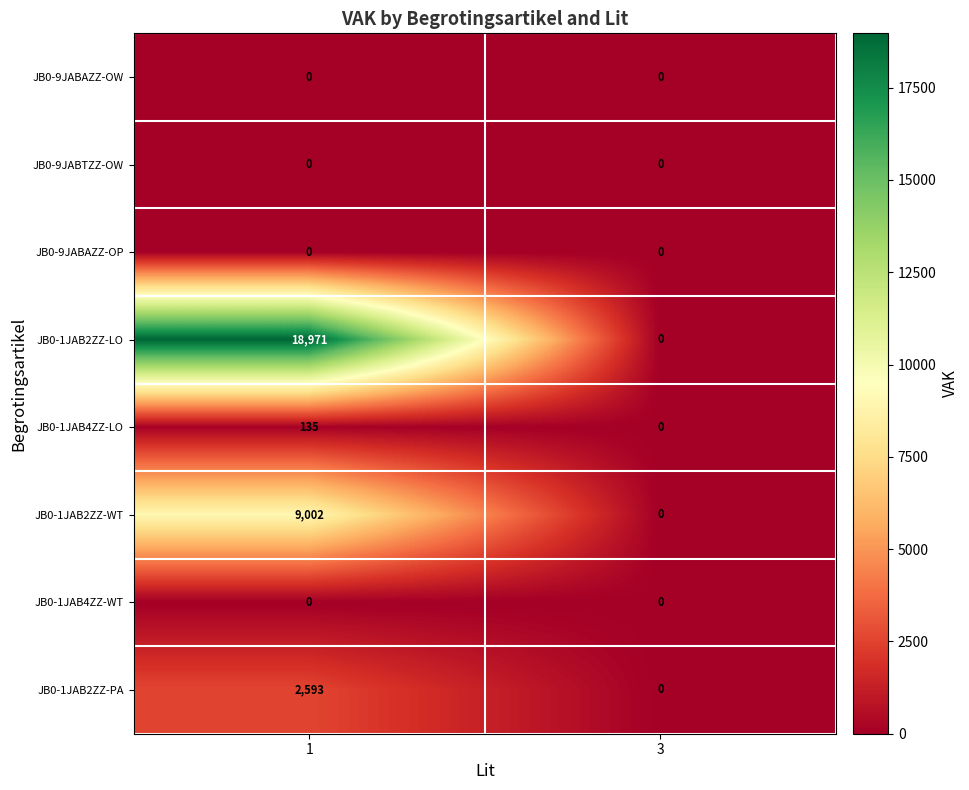

How many data points does each series have?

2